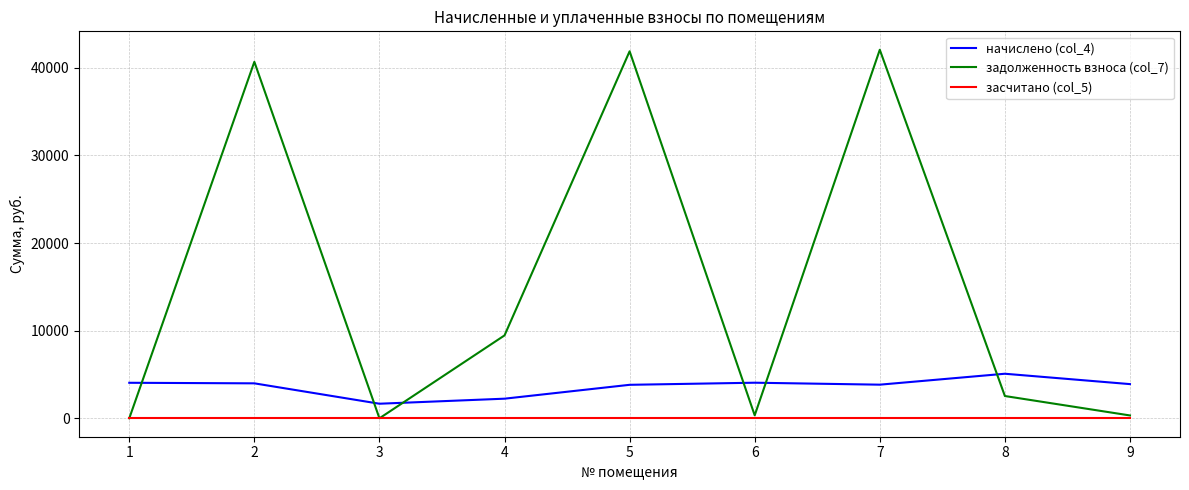

Rank the series by their maximum value, from highest to lowest.

задолженность взноса (col_7), начислено (col_4), засчитано (col_5)